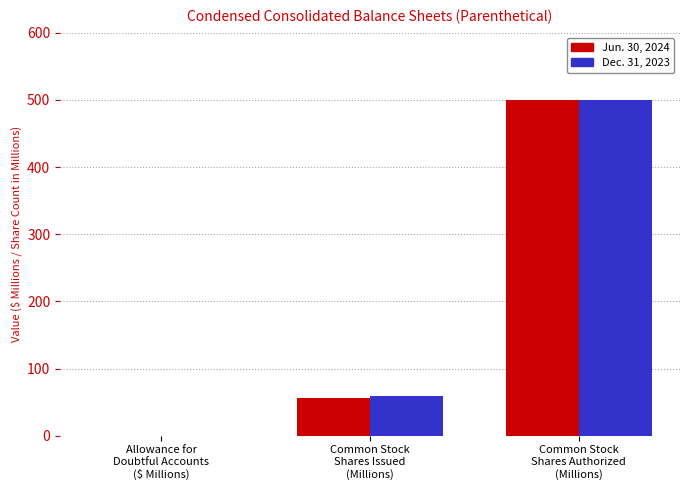

What is the maximum value for Dec. 31, 2023?

500.0